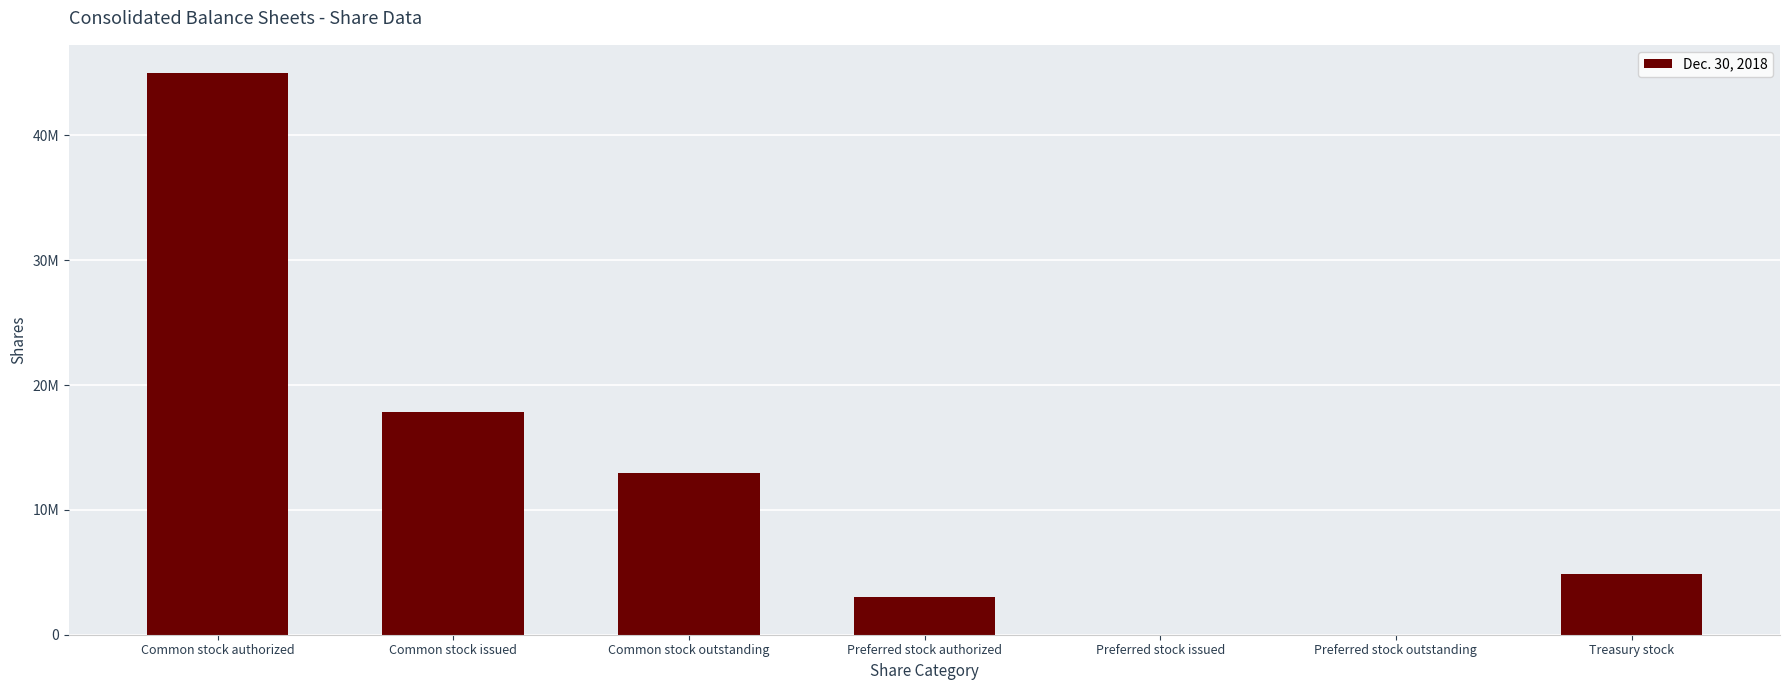

Rank the categories by value from lowest to highest.

Preferred stock issued, Preferred stock outstanding, Preferred stock authorized, Treasury stock, Common stock outstanding, Common stock issued, Common stock authorized